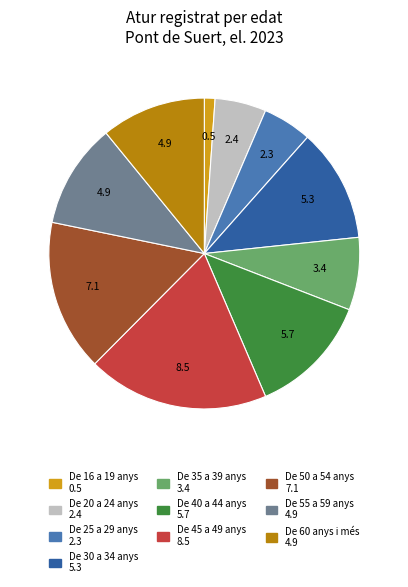

Is De 20 a 24 anys the majority of the pie?

No